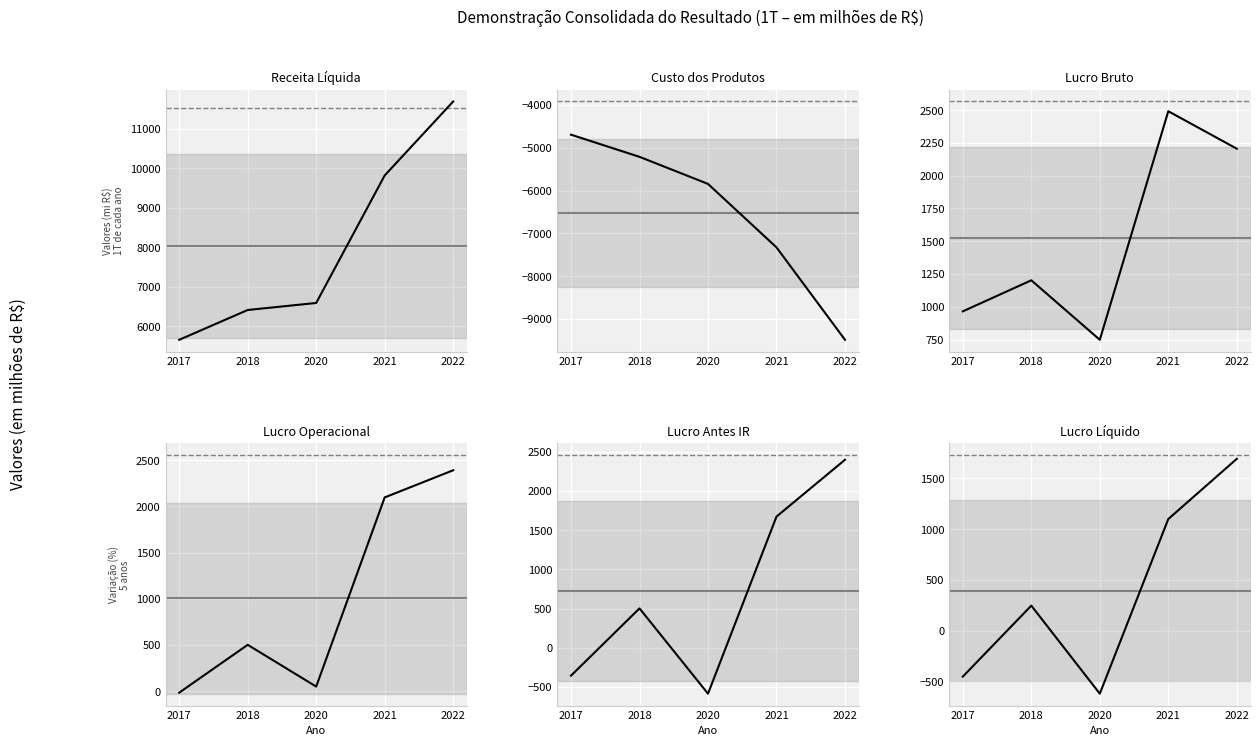

What is the maximum value for Lucro bruto?

2492